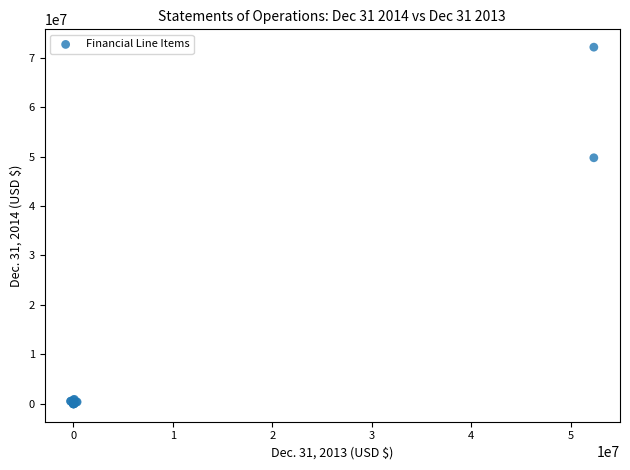

What Y value in the scatter plot is closest to 36055554?

49757302.0